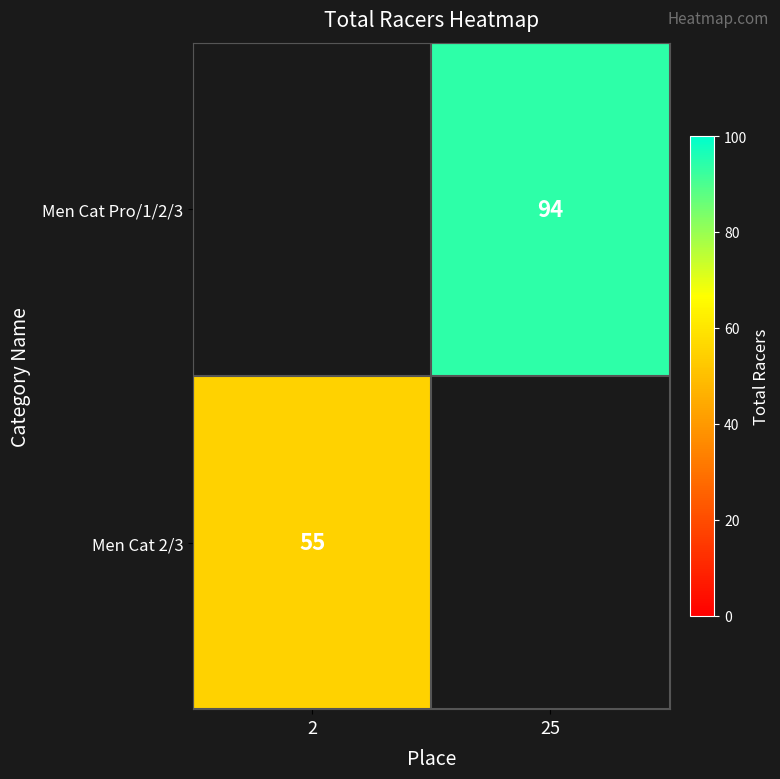

The value of Men Cat Pro/1/2/3 at 25 is 94. True or false?

True